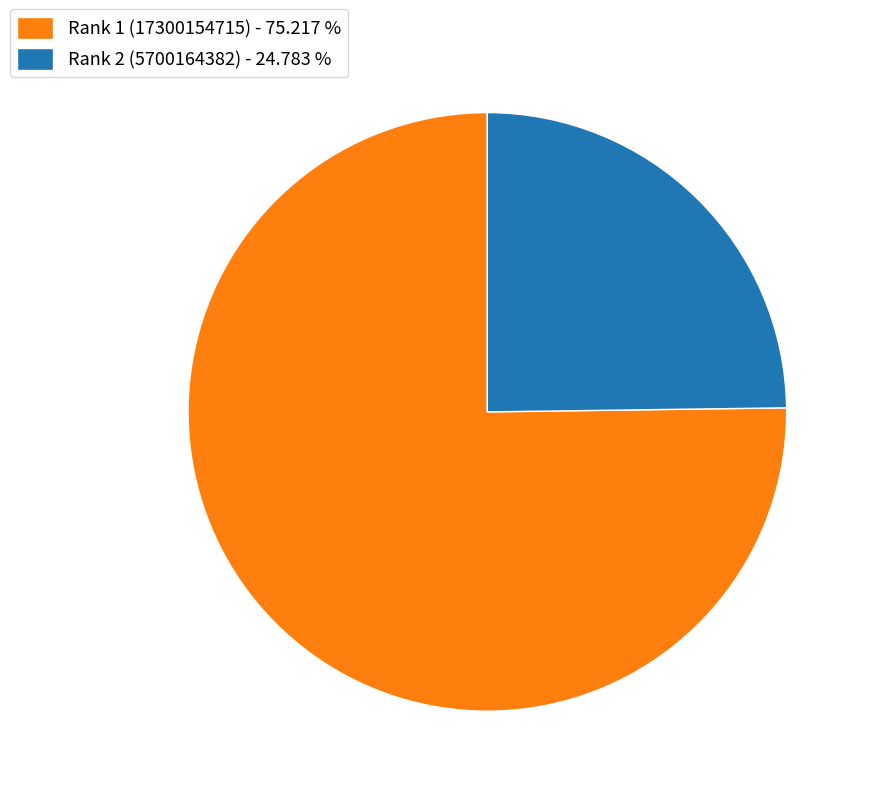

Does Rank 2 (5700164382) - 24.783 % account for over 50% of the chart?

No